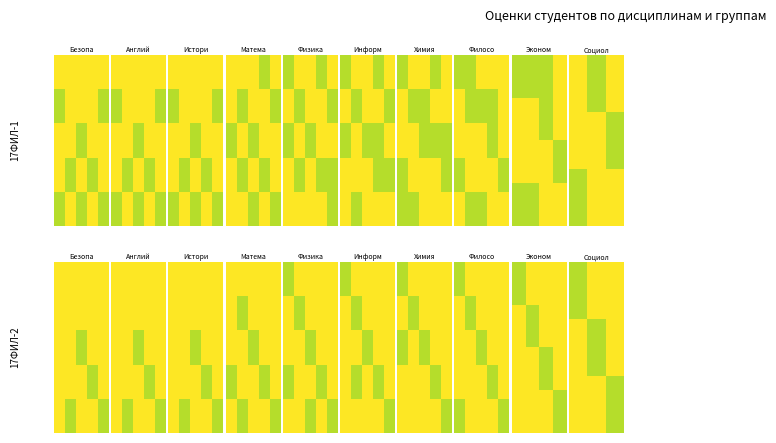

What is the sum of all 17ФИЛ-1 values?

186